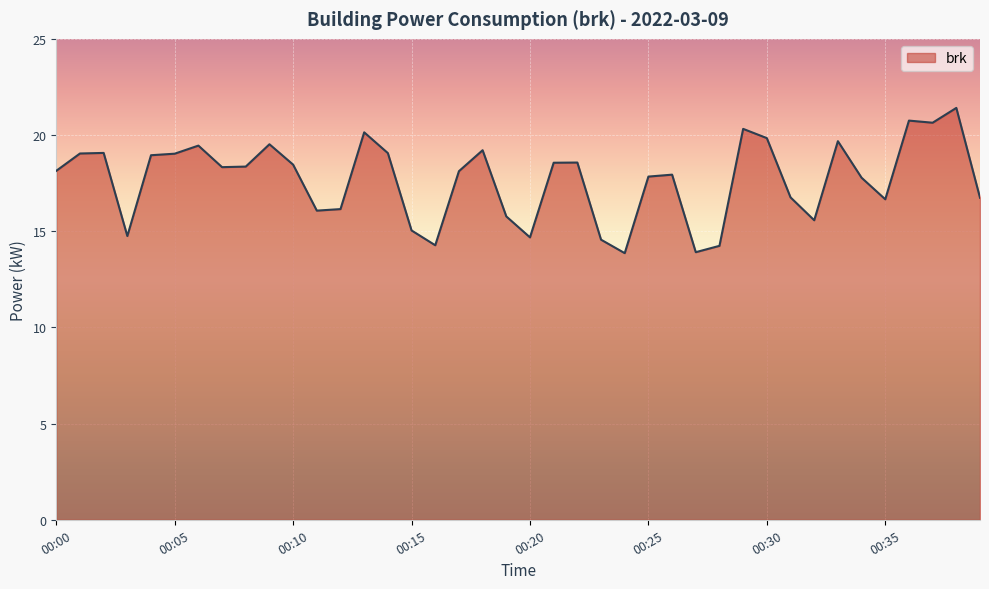

What is the smallest value displayed?

13.9